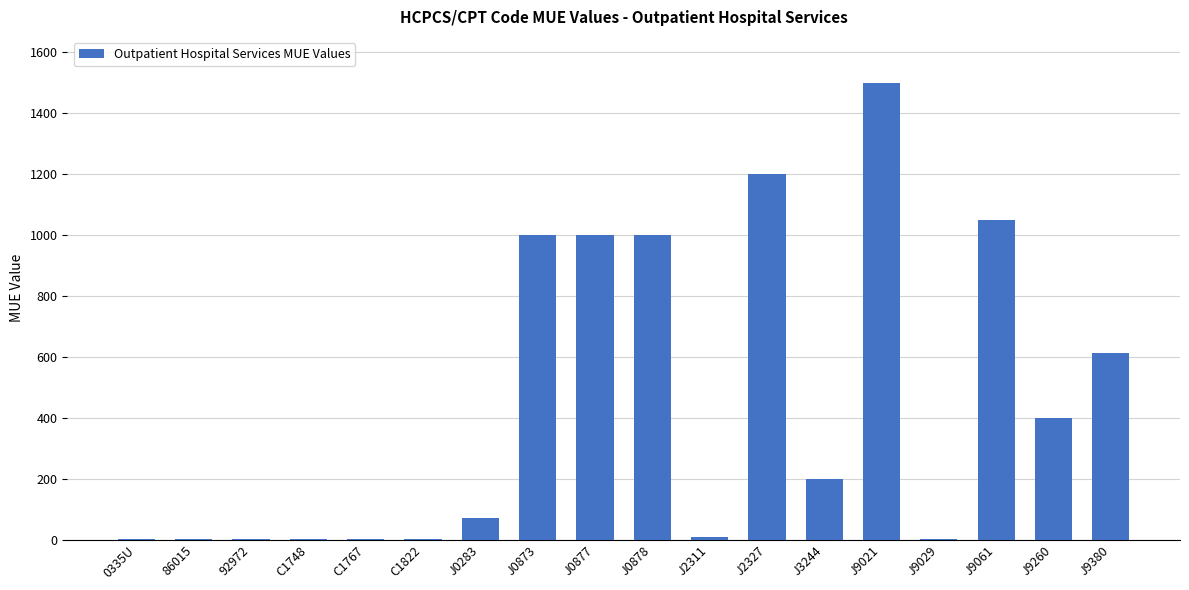

Where is the data nearest to the value 750?

J9380